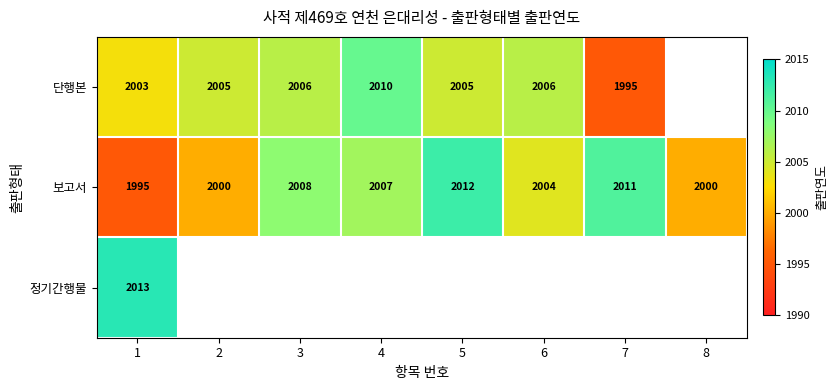

What is the spread (max minus min) of values at 4?

3.0